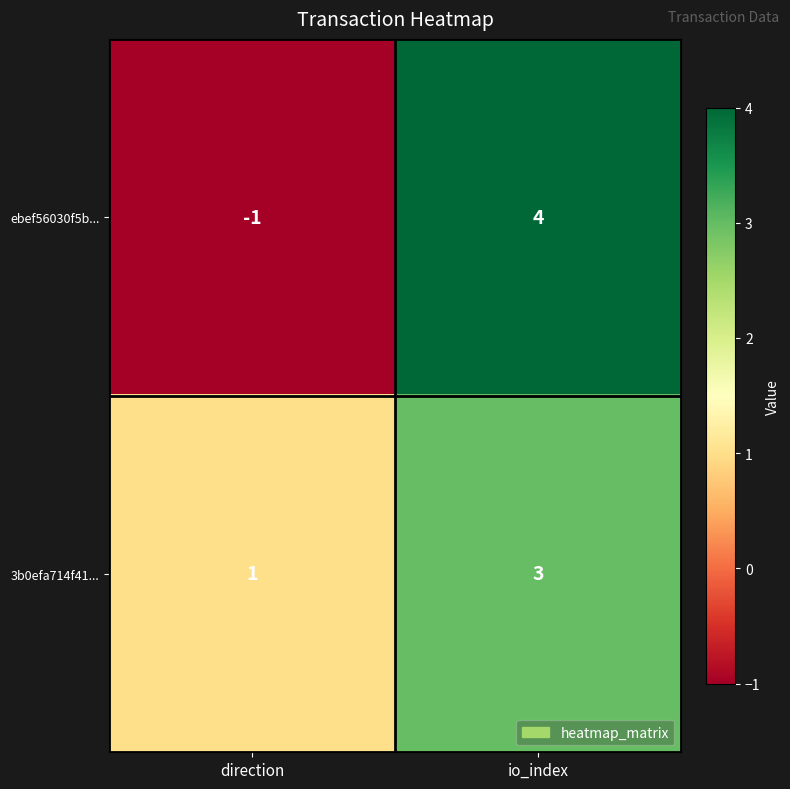

Which series has the widest spread of values?

ebef56030f5b...